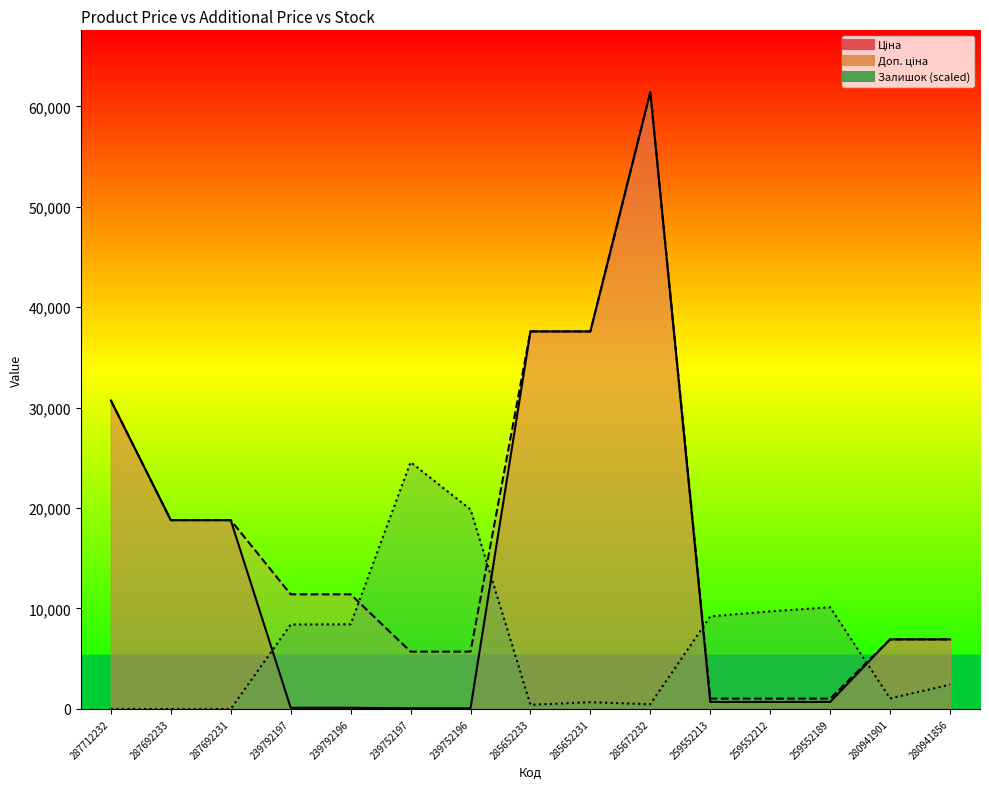

Between 259552213 and 287712232, which is larger?

287712232